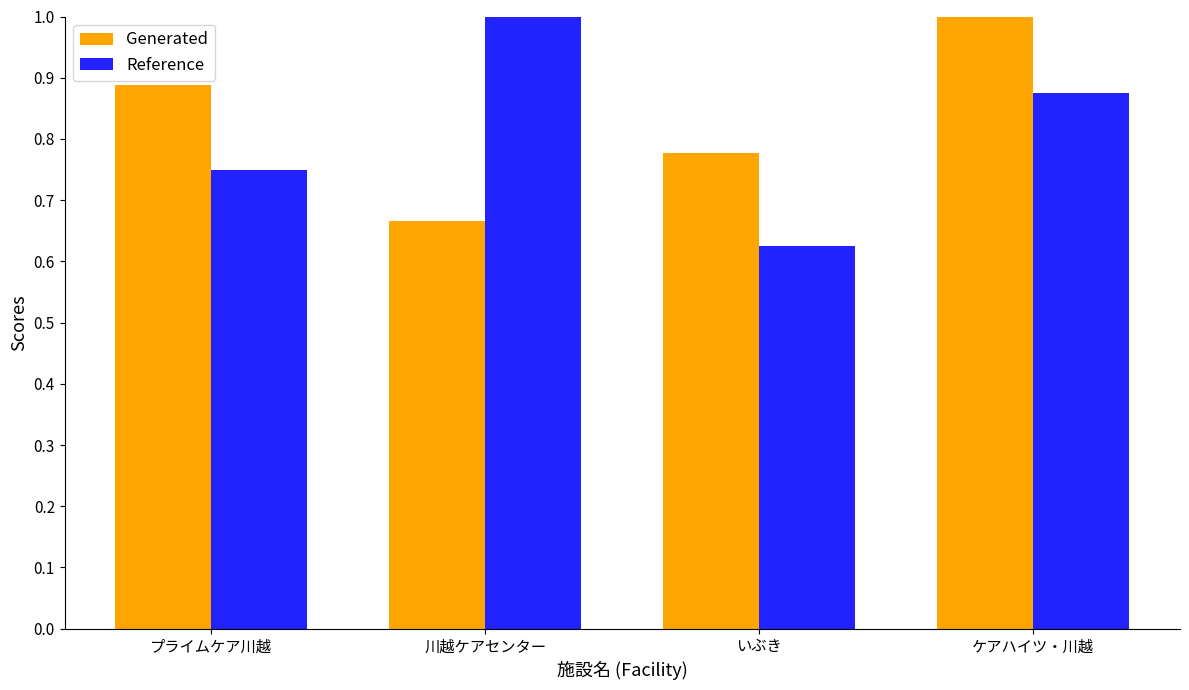

How many groups of bars are there?

4